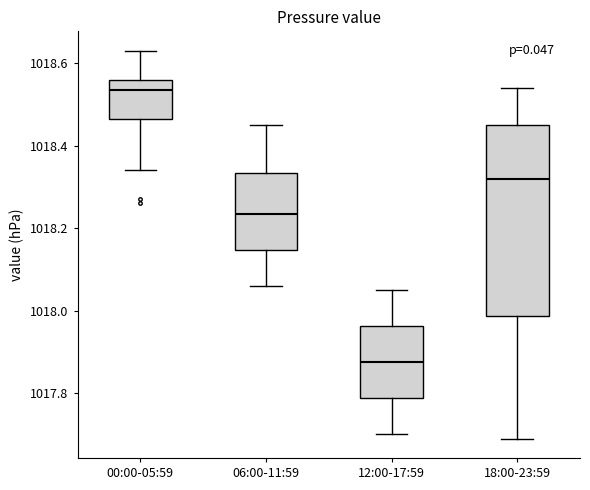

Which box's median line is the lowest?

12:00-17:59